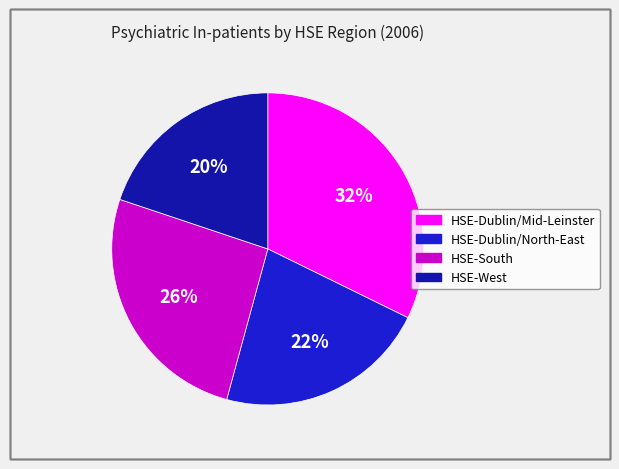

What is the largest slice in the pie chart?

HSE-Dublin/Mid-Leinster